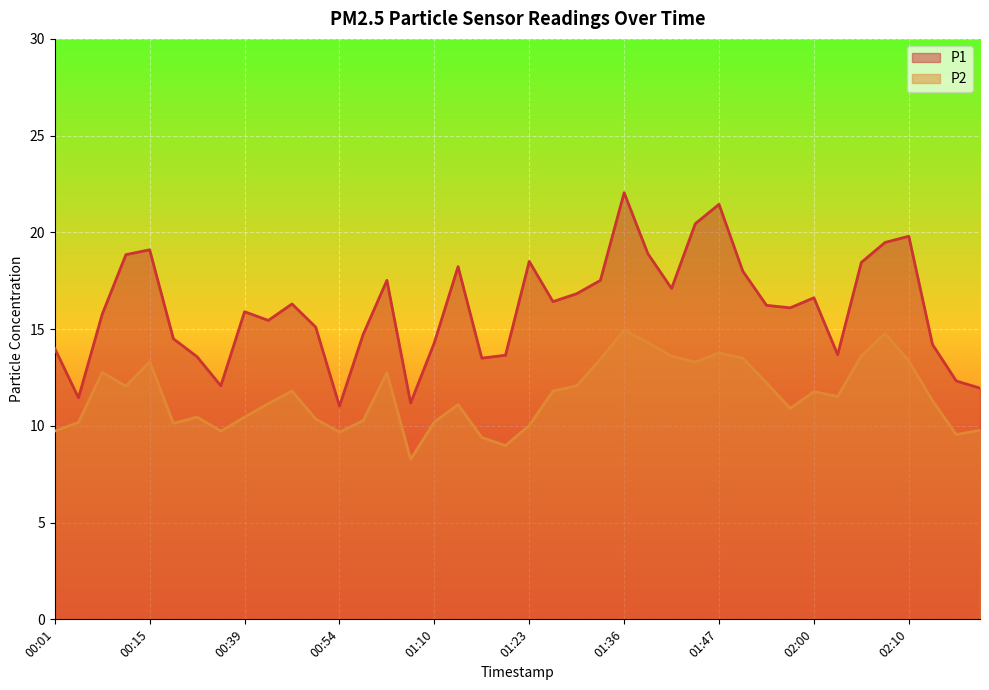

What is the label of the 7th point from the left?

00:26